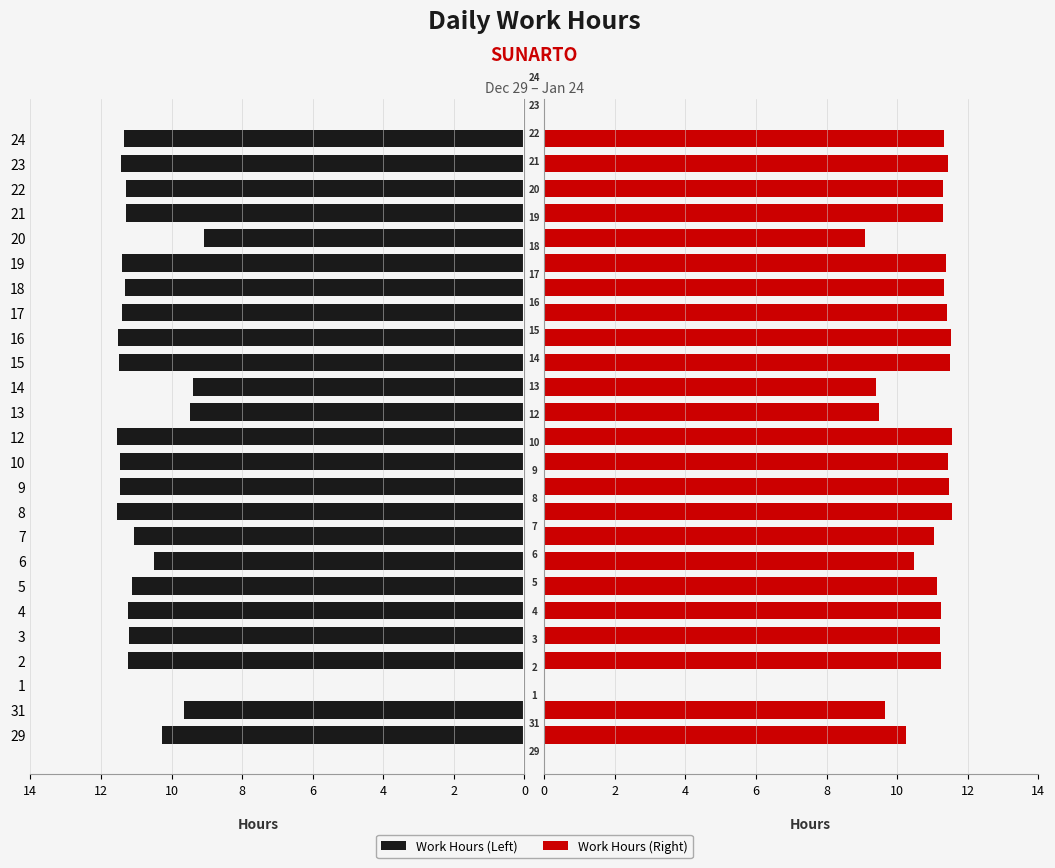

What is the label of the 9th bar from the left?

7